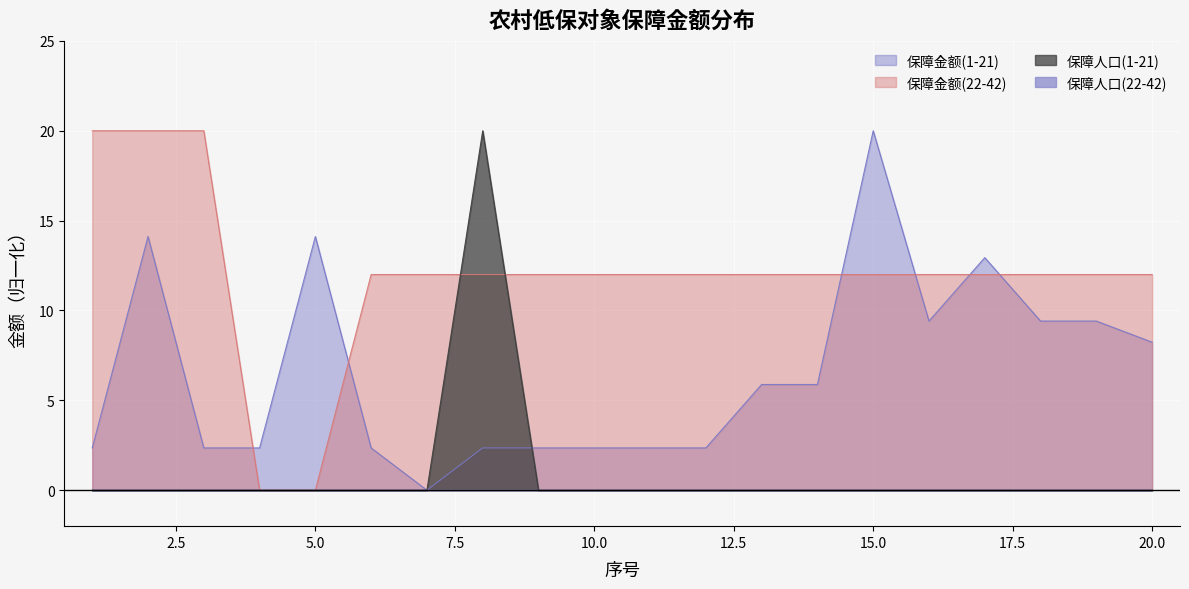

Does the chart display data point markers on the line(s)?

No